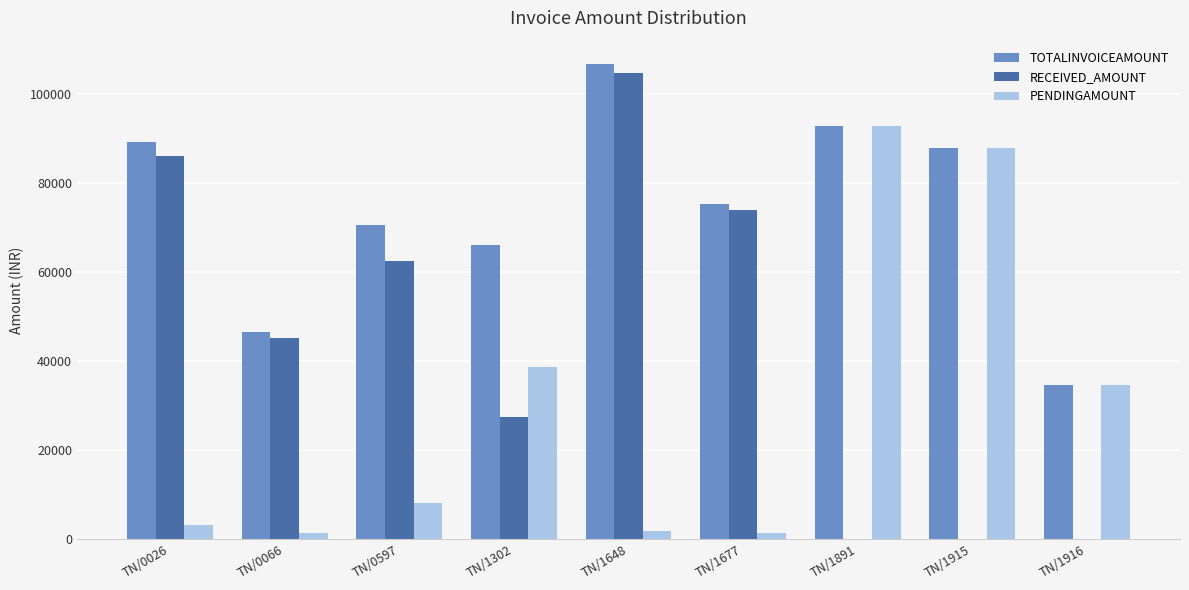

What is the maximum value shown in the chart?

106613.0